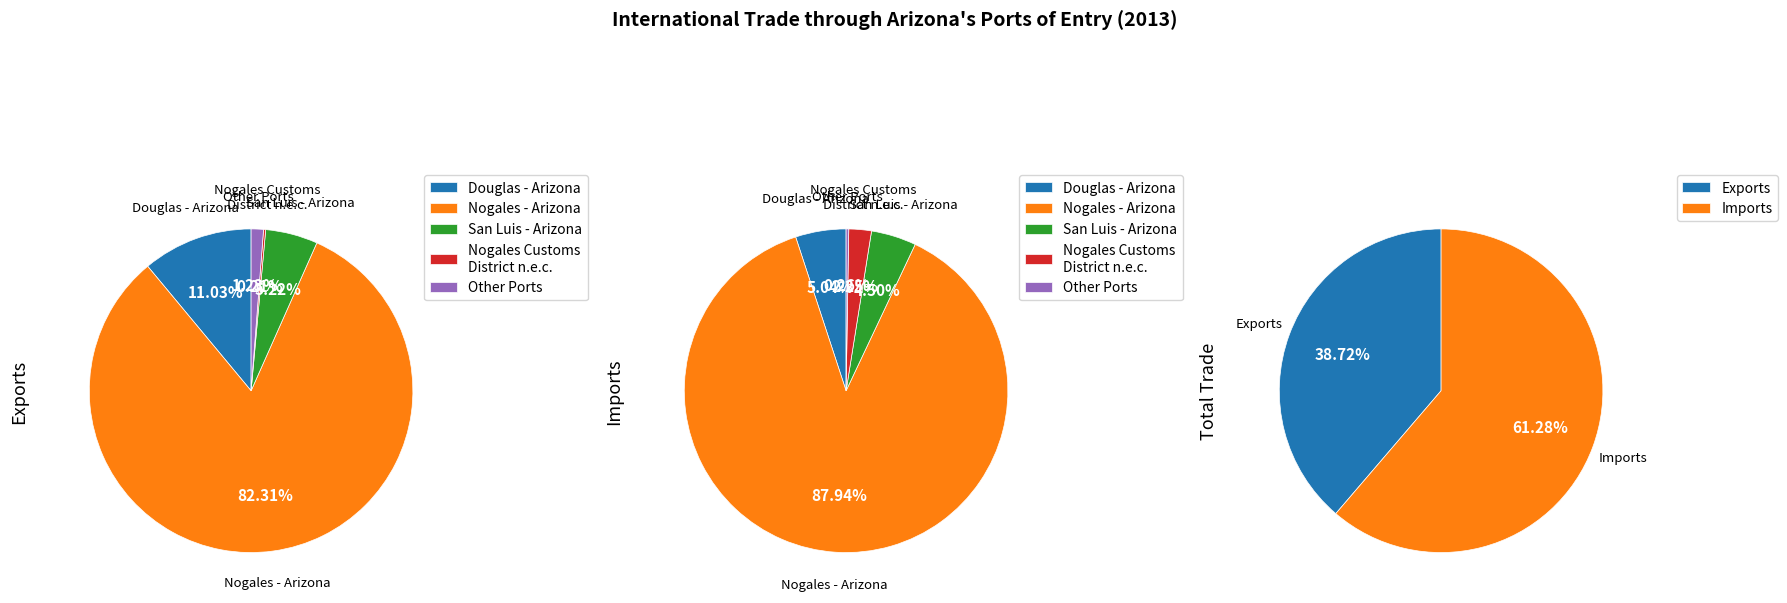

Is there any slice that represents more than half of the pie?

Yes